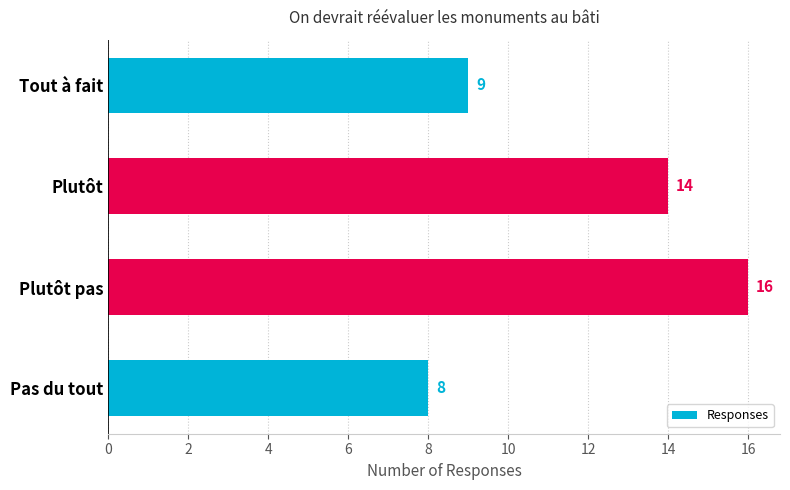

Are the bars horizontal?

Yes